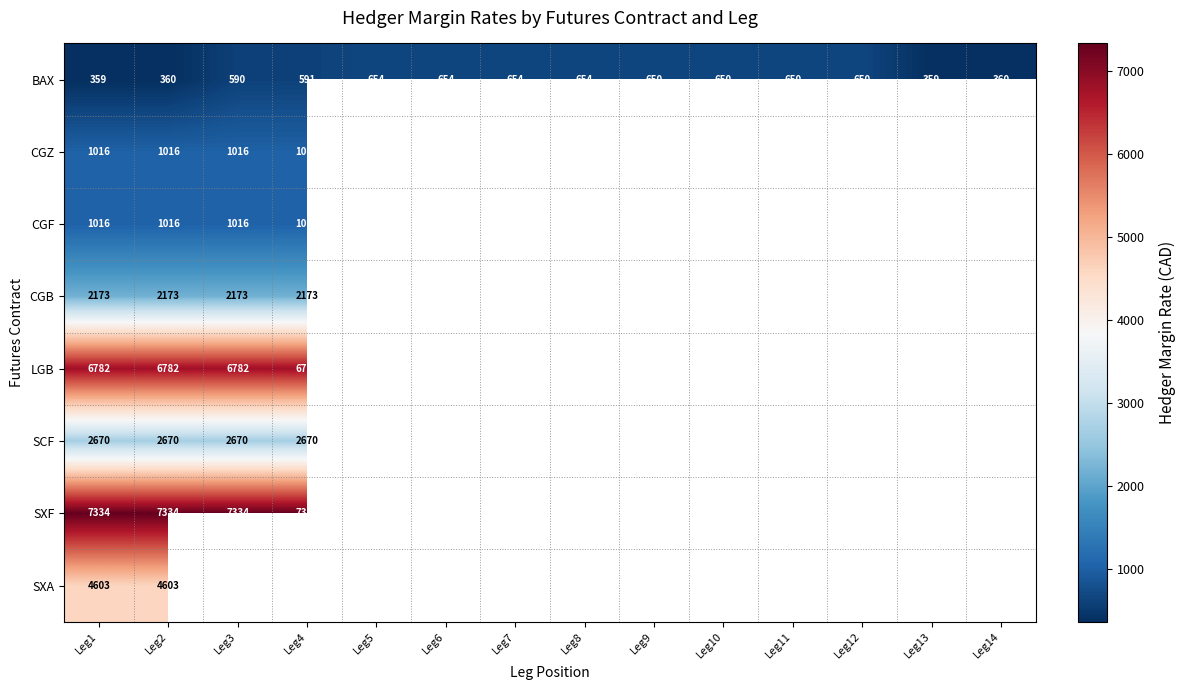

What is the difference between the BAX values at Leg3 and Leg12?

60